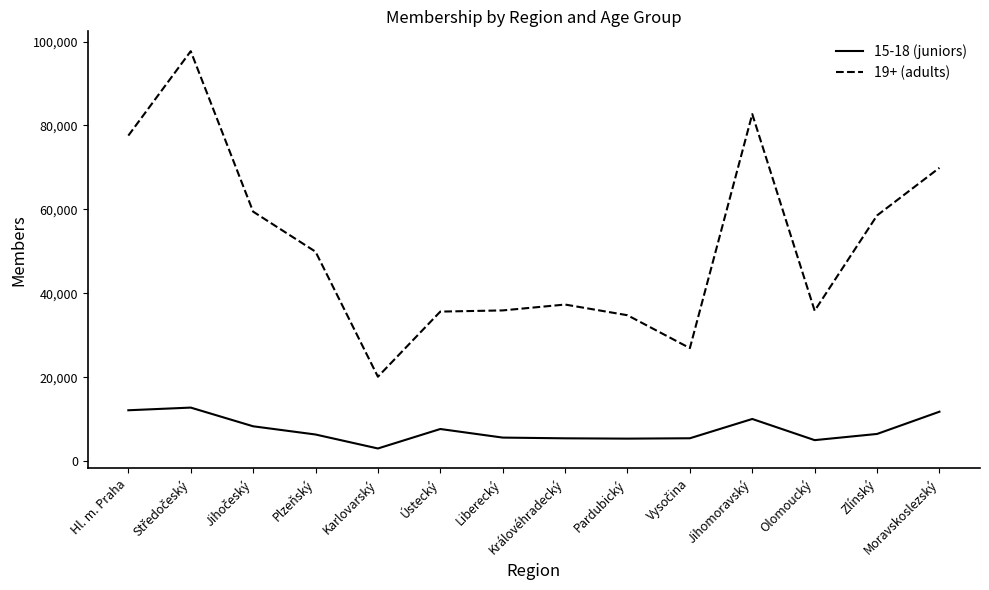

Is it true that 15-18 (juniors) equals 3030 at Karlovarský?

True